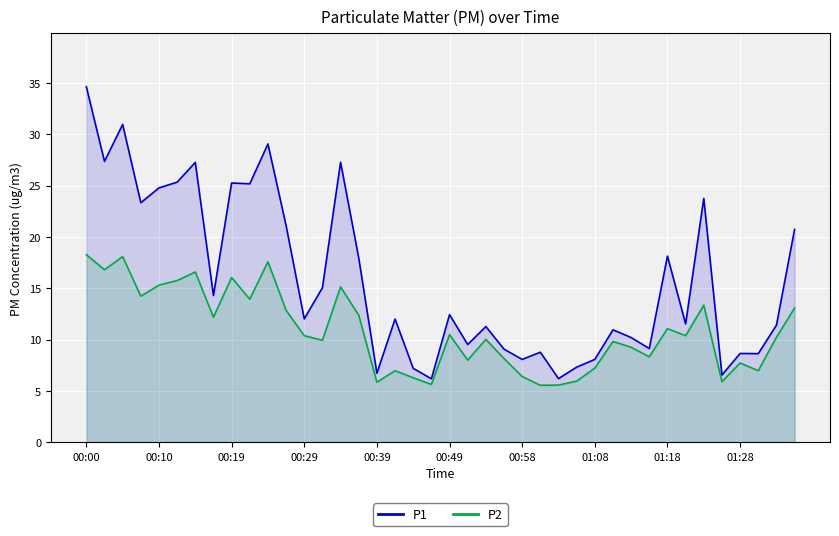

Reading left to right, extract all data points from this chart.

P1: 34.6	27.4	30.9	23.3	24.8	25.3	27.2	14.3	25.2	25.2	29.1	21.1	12.0	15.1	27.3	17.9	6.7	12.0	7.2	6.2	12.4	9.5	11.3	9.1	8.1	8.8	6.2	7.3	8.1	10.9	10.2	9.1	18.1	11.5	23.8	6.5	8.7	8.6	11.4	20.7
P2: 18.3	16.8	18.1	14.2	15.3	15.8	16.6	12.2	16.1	13.9	17.6	12.8	10.4	9.9	15.1	12.4	5.8	7.0	6.3	5.6	10.5	8.0	10.0	8.2	6.4	5.5	5.6	6.0	7.2	9.8	9.2	8.3	11.1	10.4	13.3	5.9	7.7	7.0	10.2	13.1